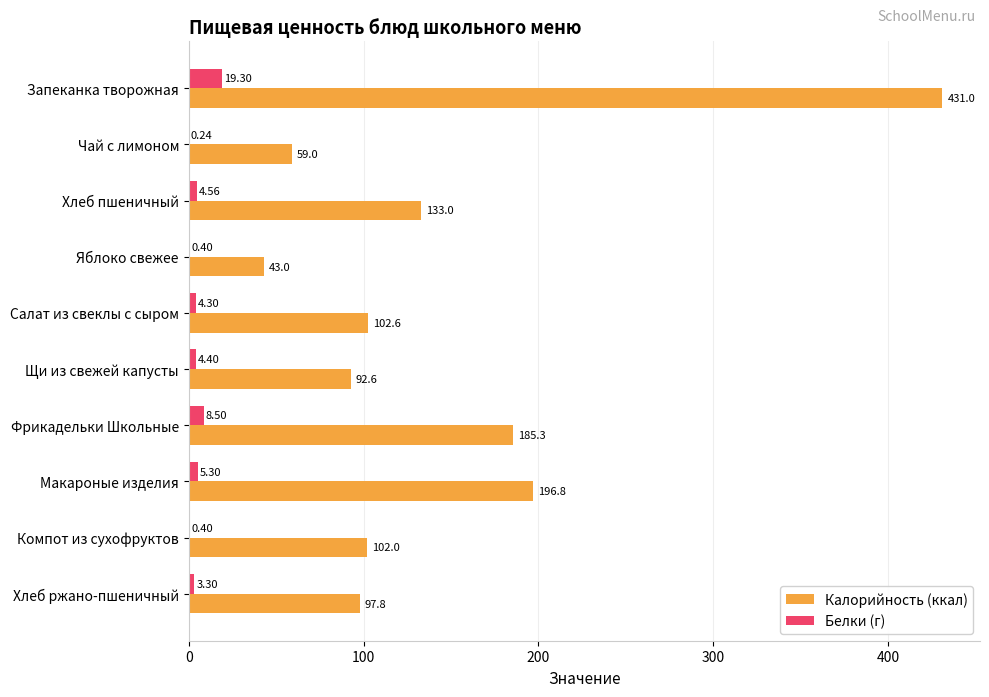

At which category is the sum across all series the highest?

Запеканка творожная